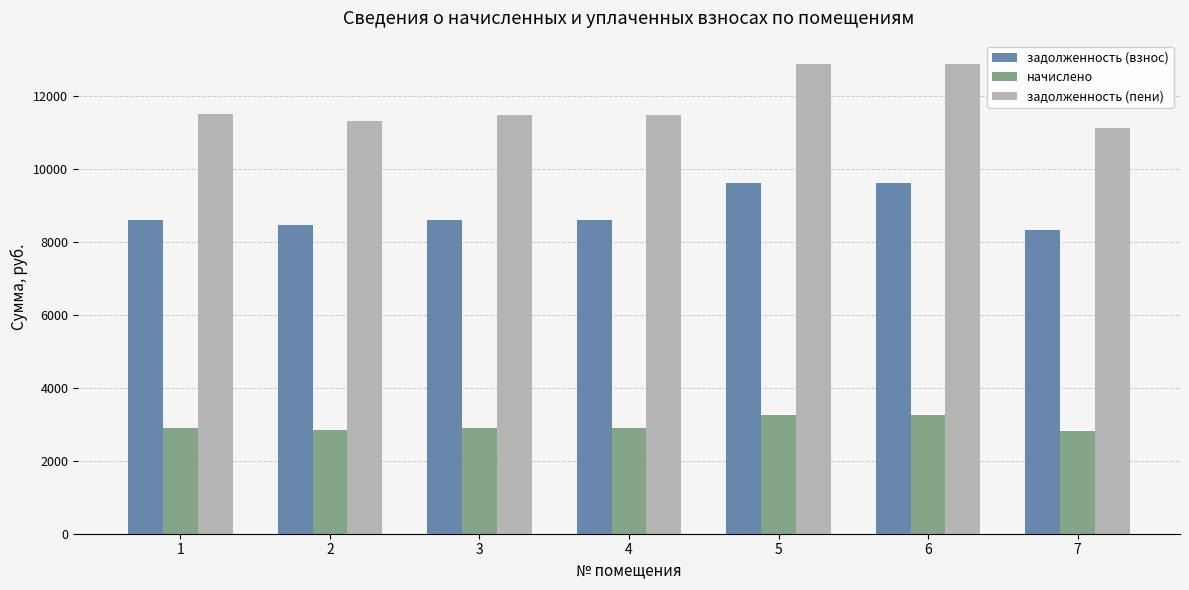

What is the lowest value of the задолженность (пени) series?

11119.4